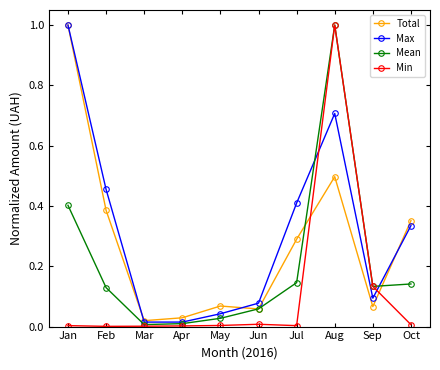

What is the sum of all Min values?

1.2